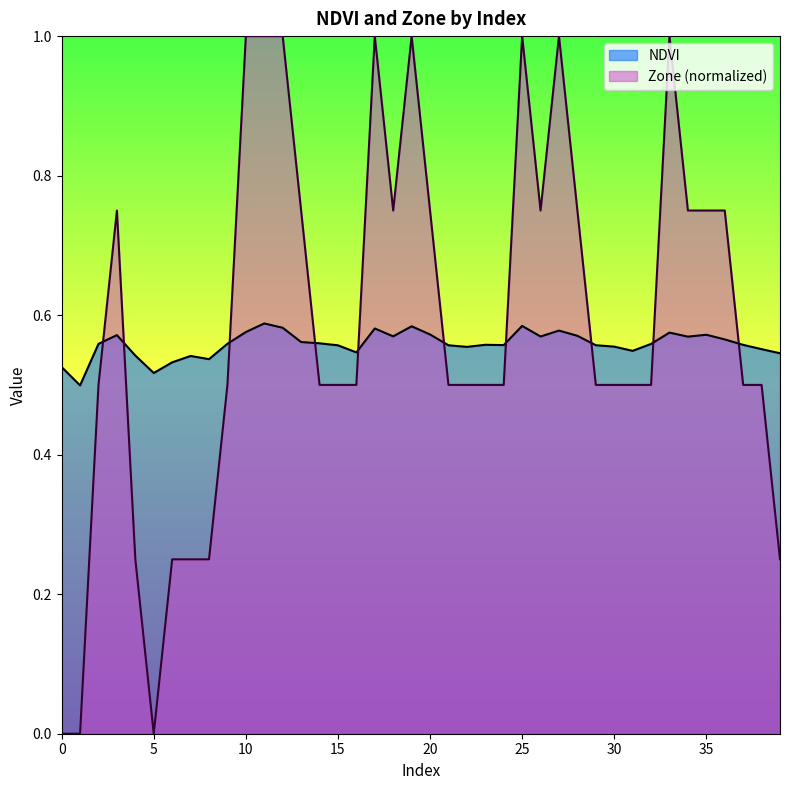

Where do NDVI and Zone first cross each other?

2 and 3